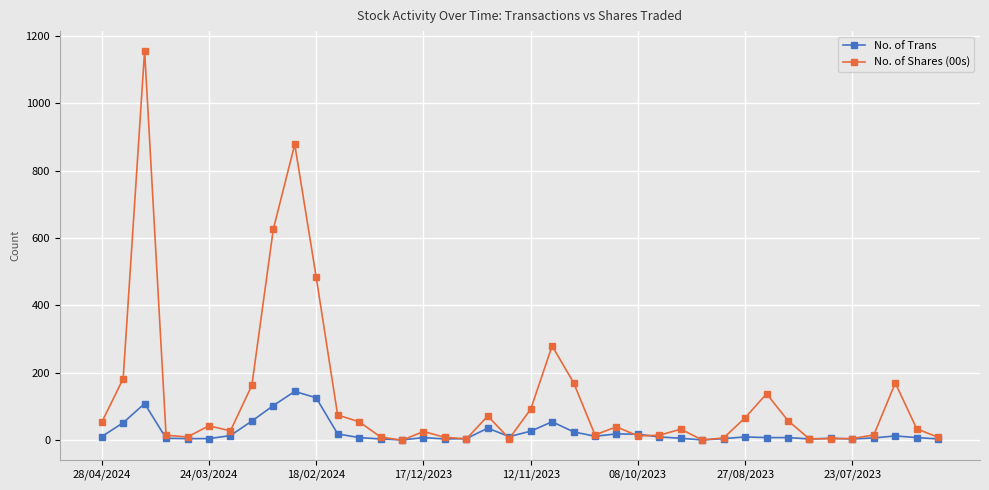

Which series has the largest total across all categories?

No. of Shares (00s)